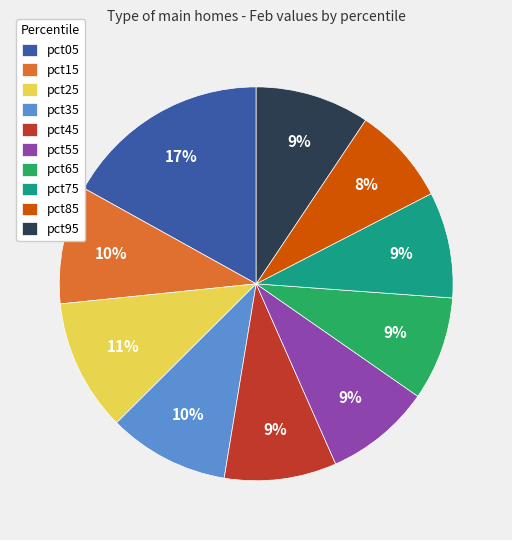

Is there a majority slice in this chart?

No